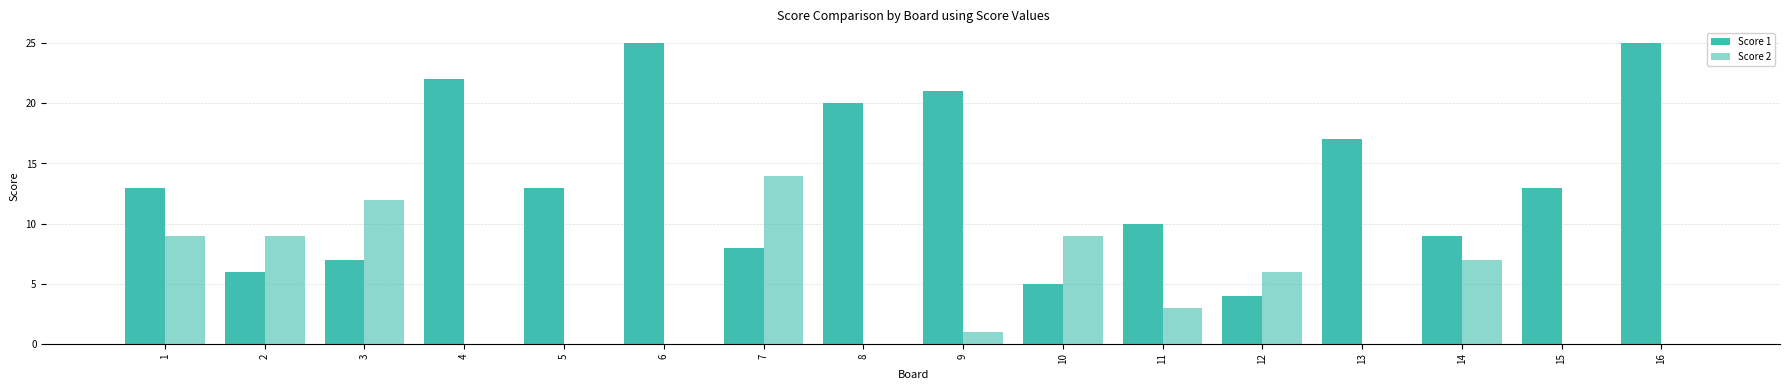

How many data points does each series have?

16